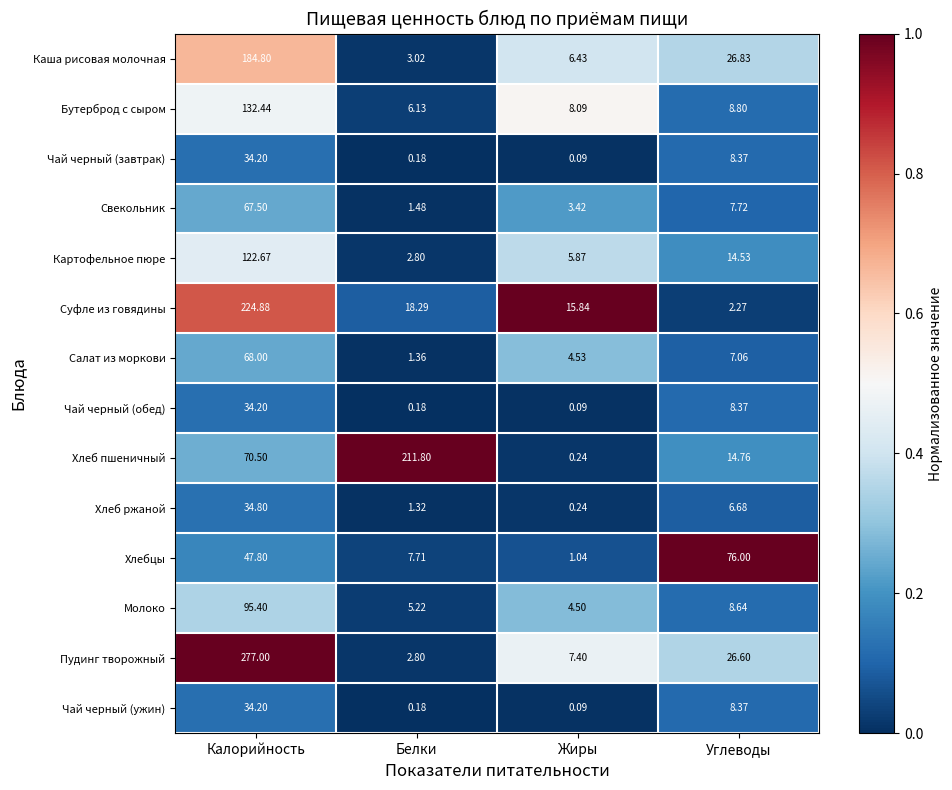

Which series has the largest total across all categories?

Пудинг творожный